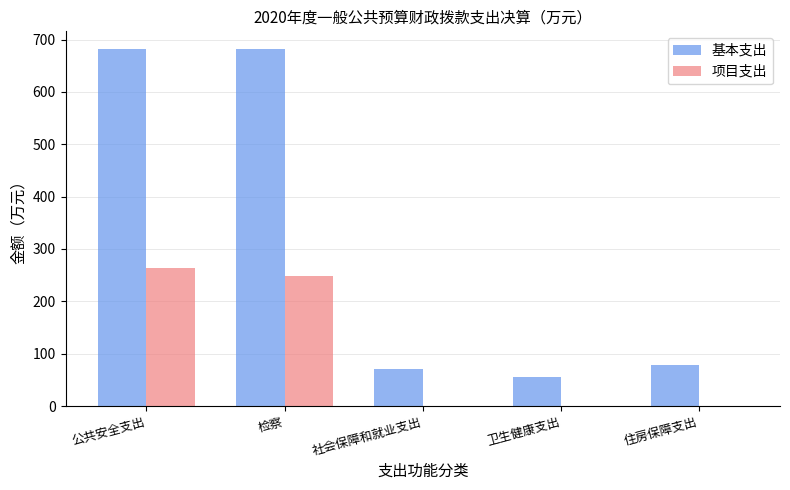

At which label does 基本支出 first exceed 78?

公共安全支出